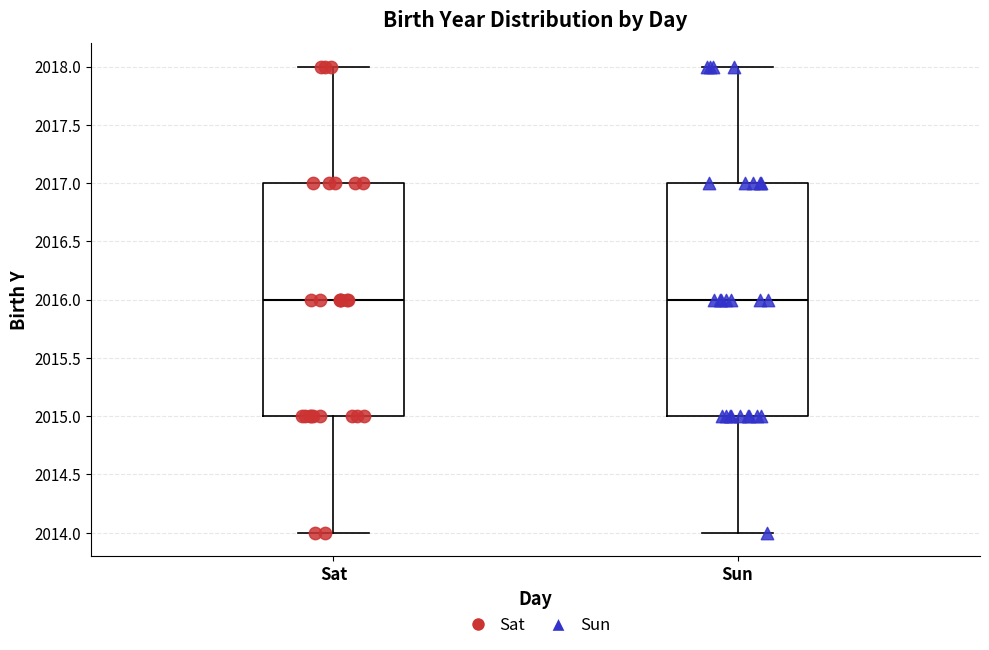

Reading left to right, transcribe this box plot: for each box, give where its median line is, the range the box spans, and where its two whiskers end, as read against the y-axis. The values are not printed on the chart, so give them approximately, as read against the axis.

Sat: median 2016, box 2015 to 2017, whiskers 2014 to 2018
Sun: median 2016, box 2015 to 2017, whiskers 2014 to 2018